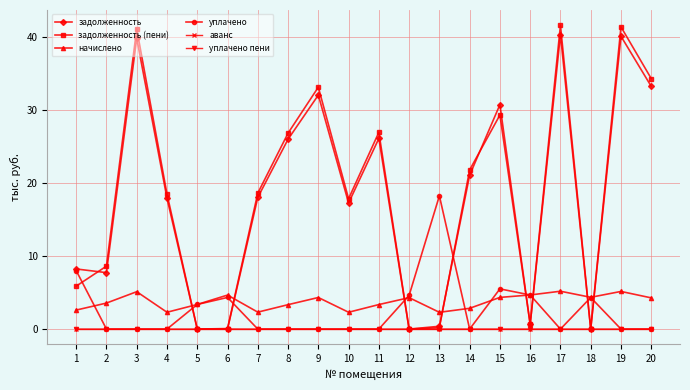

What is the maximum value for задолженность?

40.3